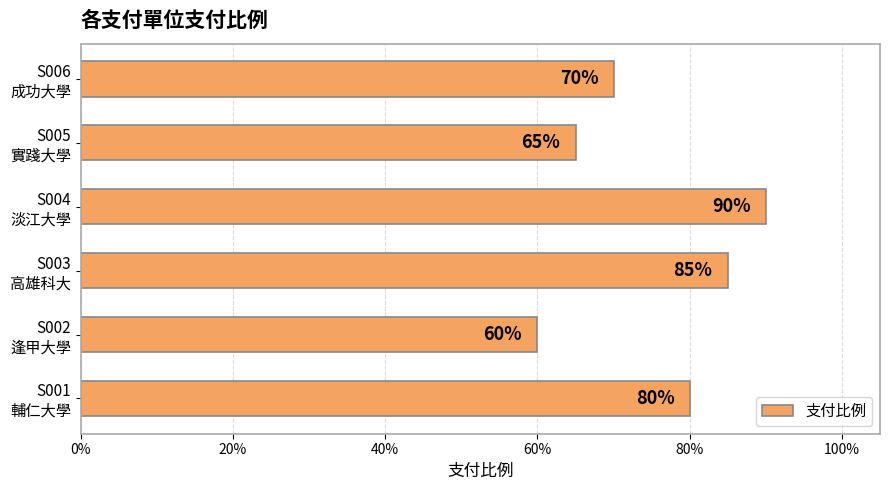

Does the chart contain any negative values?

No